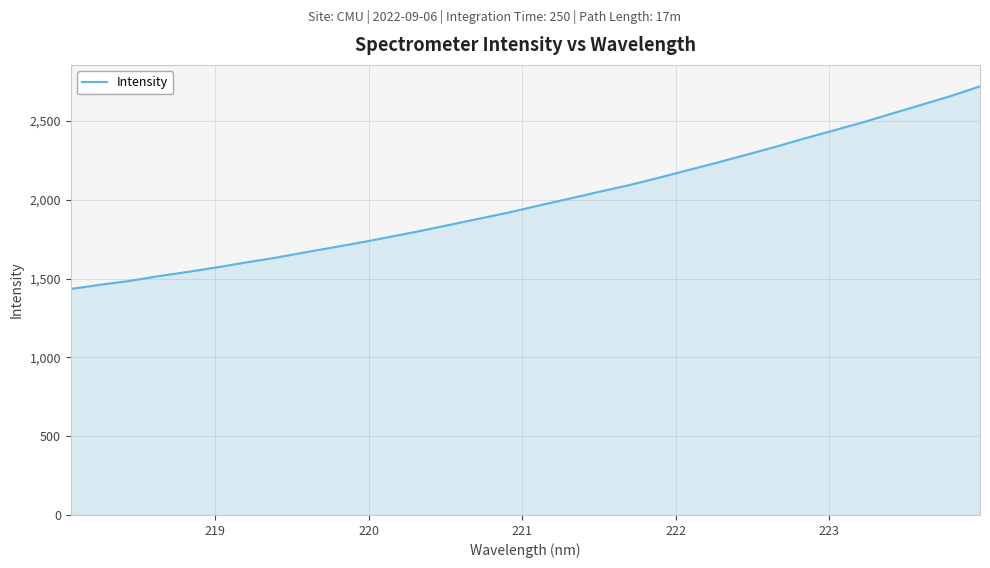

What is the smallest value displayed?

1434.1